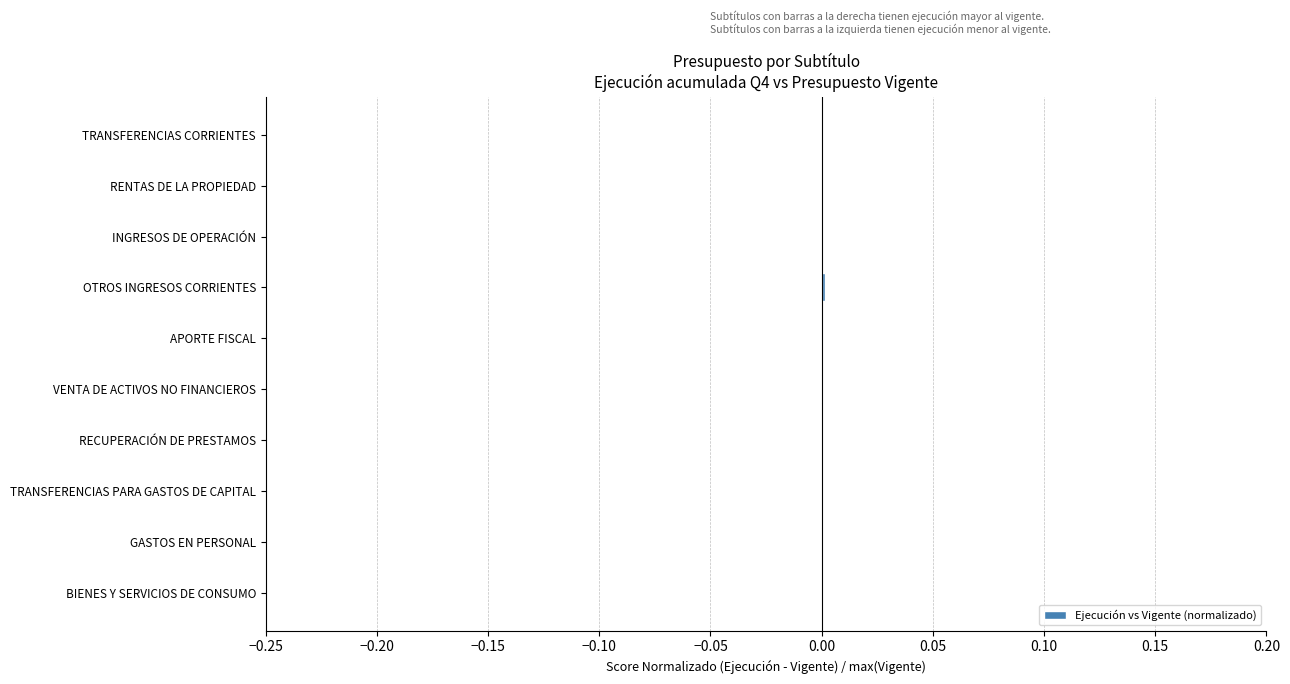

The chart shows a value of 0.0 at TRANSFERENCIAS CORRIENTES. True or false?

True